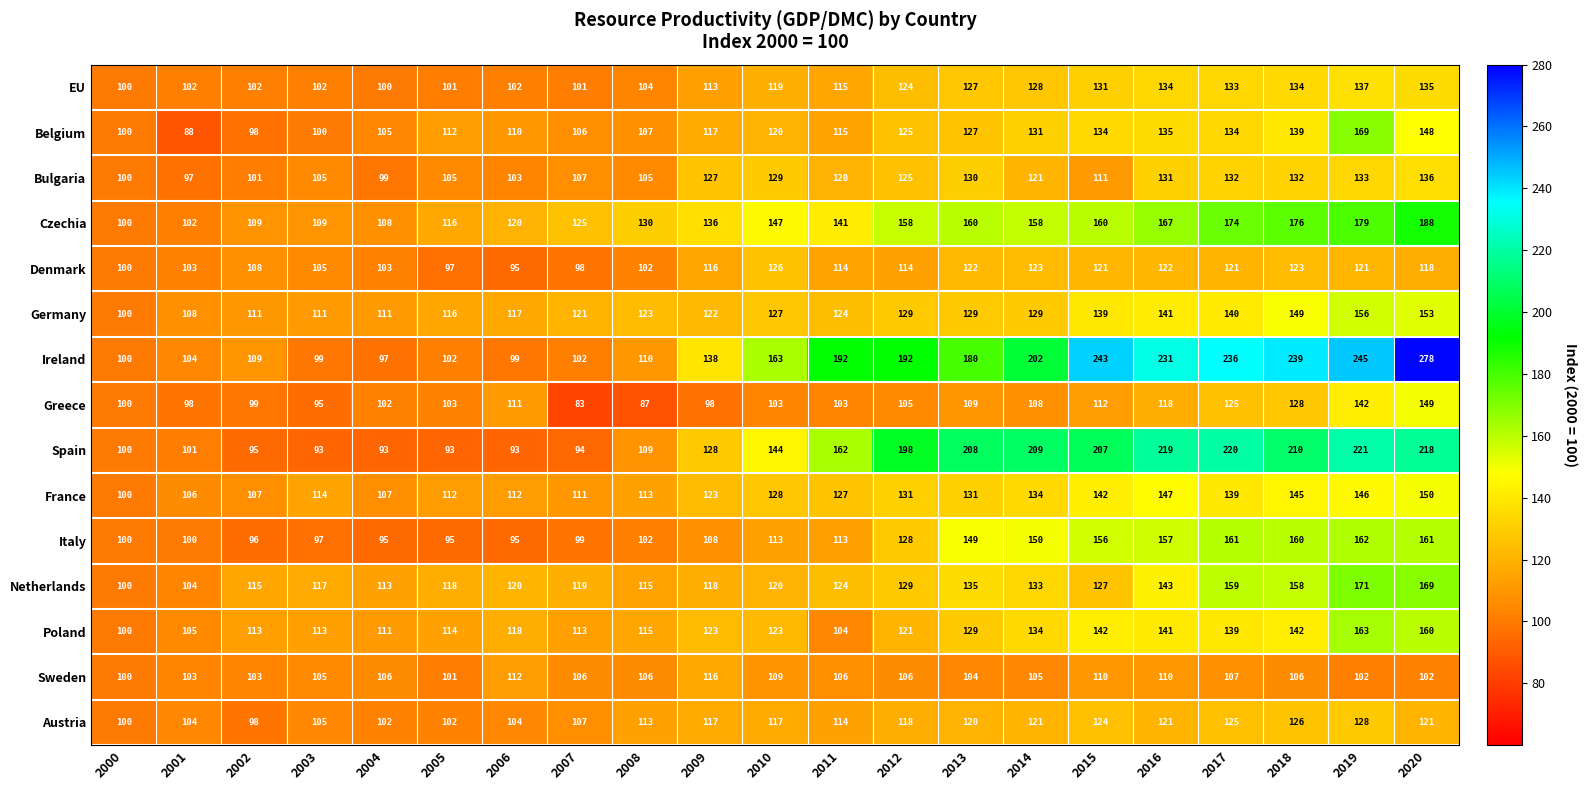

At which label is Netherlands closest to 135?

2013